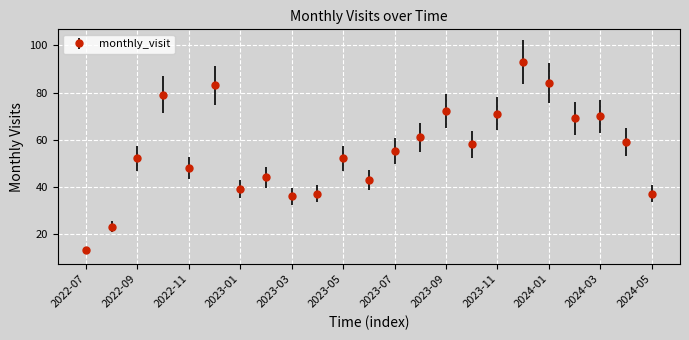

True or false: the data has more than 0 interior local peaks.

True